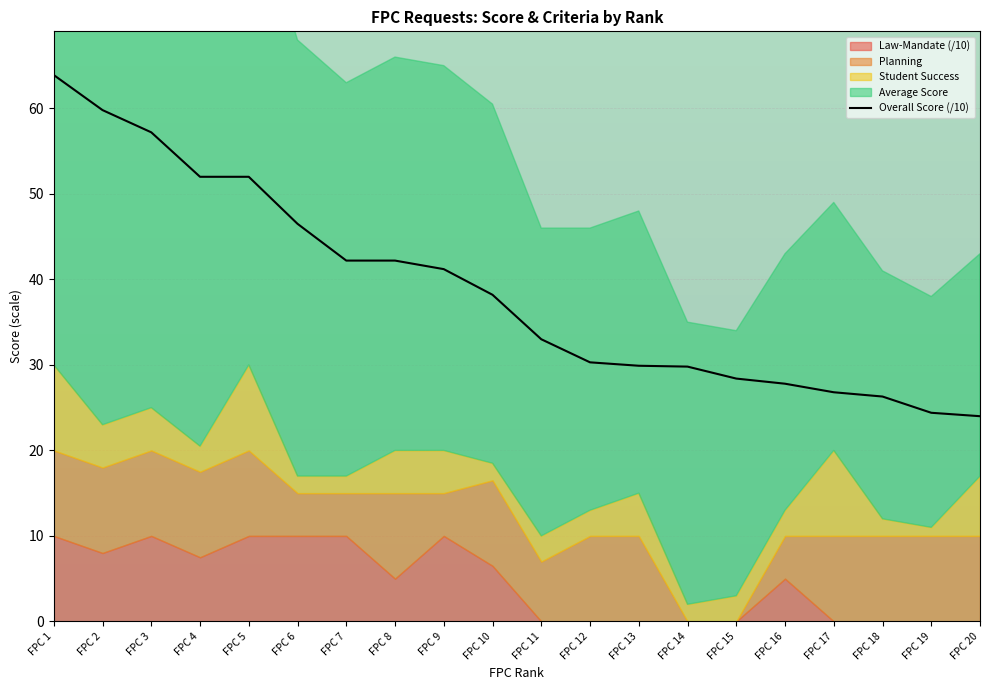

What is the approximate value at FPC 9?

41.2